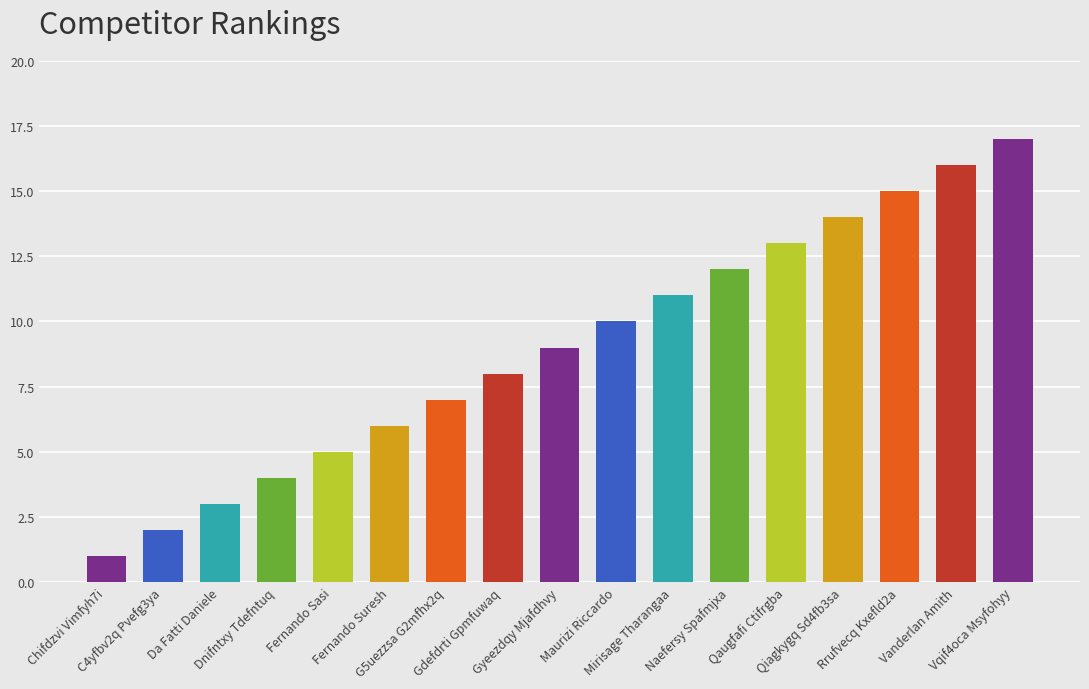

What is the maximum value shown in the chart?

17